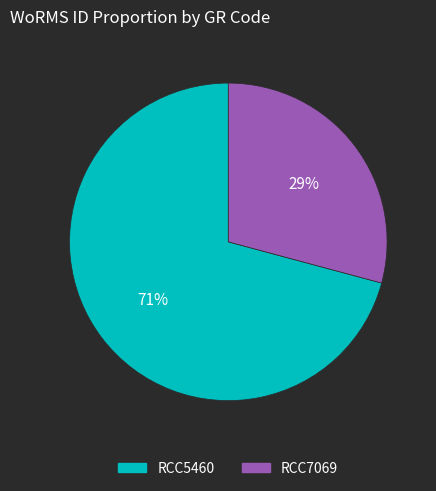

Between RCC5460 and RCC7069, which is larger?

RCC5460